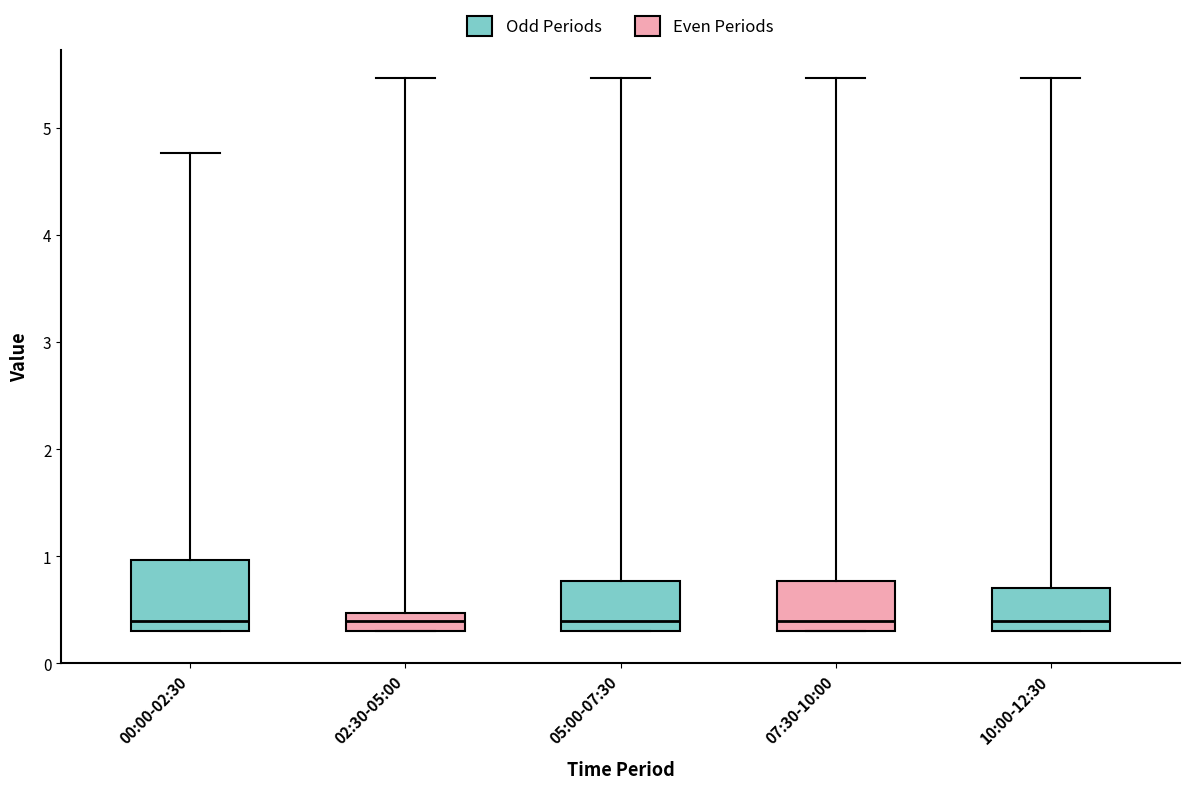

Which box is the tallest, from its lower edge to its upper edge?

00:00-02:30